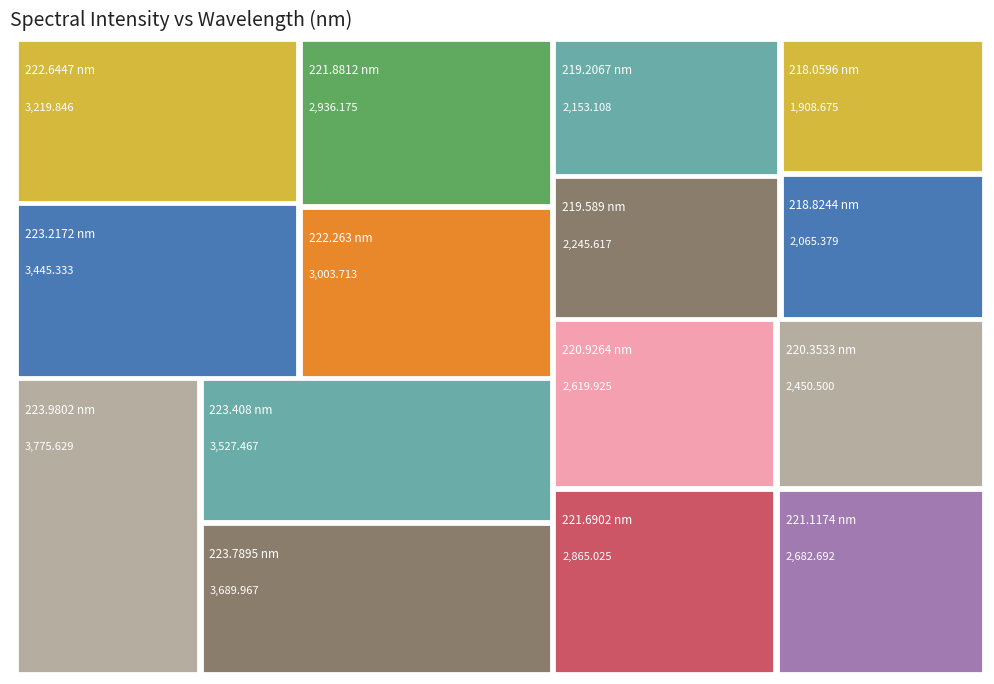

Reading left to right, transcribe all the data shown in this chart.

1908.7	2065.4	2245.6	2450.5	2682.7	2936.2	3219.8	3527.5	3775.6	2619.9	2865.0	3003.7	3445.3	3690.0	2153.1